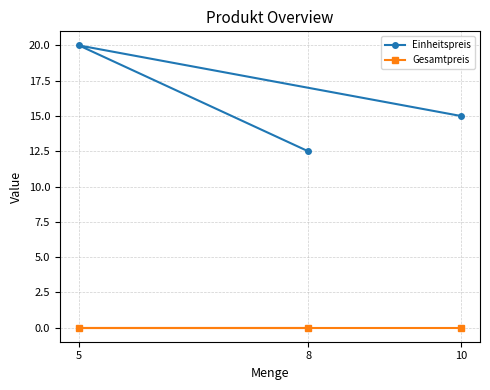

Is the value of Gesamtpreis at 8 greater than the value of Einheitspreis at 5?

No